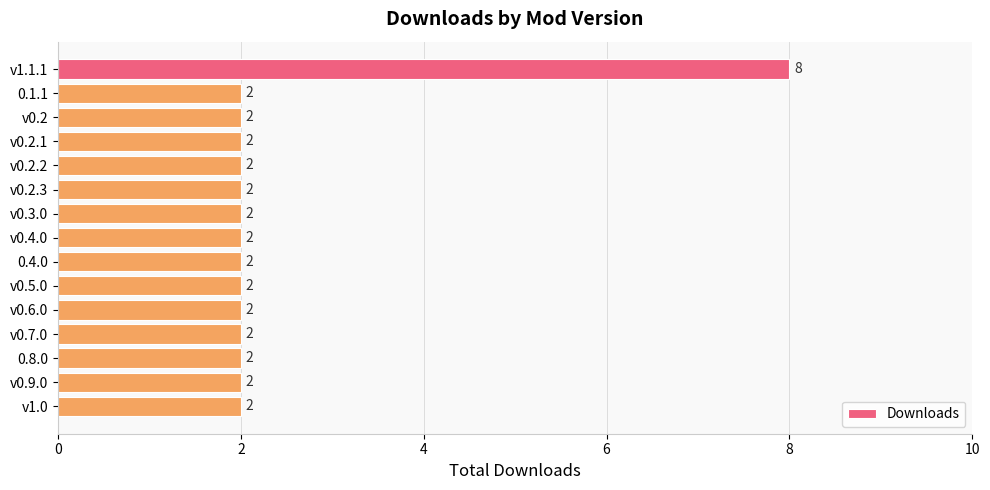

Reading top to bottom, list all the values displayed in this chart.

v1.1.1=8	0.1.1=2	v0.2=2	v0.2.1=2	v0.2.2=2	v0.2.3=2	v0.3.0=2	v0.4.0=2	0.4.0=2	v0.5.0=2	v0.6.0=2	v0.7.0=2	0.8.0=2	v0.9.0=2	v1.0=2